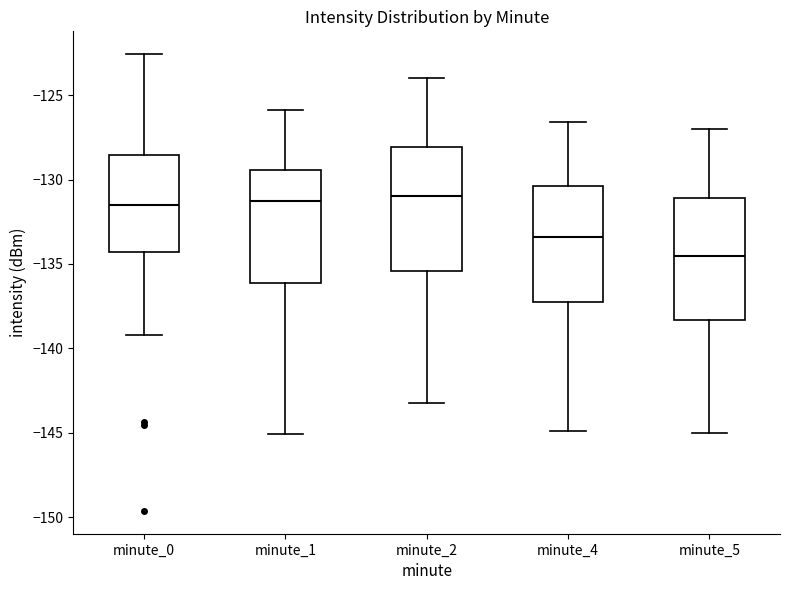

Reading left to right, transcribe this box plot: for each box, give where its median line is, the range the box spans, and where its two whiskers end, as read against the y-axis. The values are not printed on the chart, so give them approximately, as read against the axis.

minute_0: median -131.5, box -134.5 to -128.5, whiskers -139.0 to -122.5
minute_1: median -131.5, box -136.0 to -129.5, whiskers -145.0 to -126.0
minute_2: median -131.0, box -135.5 to -128.0, whiskers -143.0 to -124.0
minute_4: median -133.5, box -137.0 to -130.5, whiskers -145.0 to -126.5
minute_5: median -134.5, box -138.5 to -131.0, whiskers -145.0 to -127.0